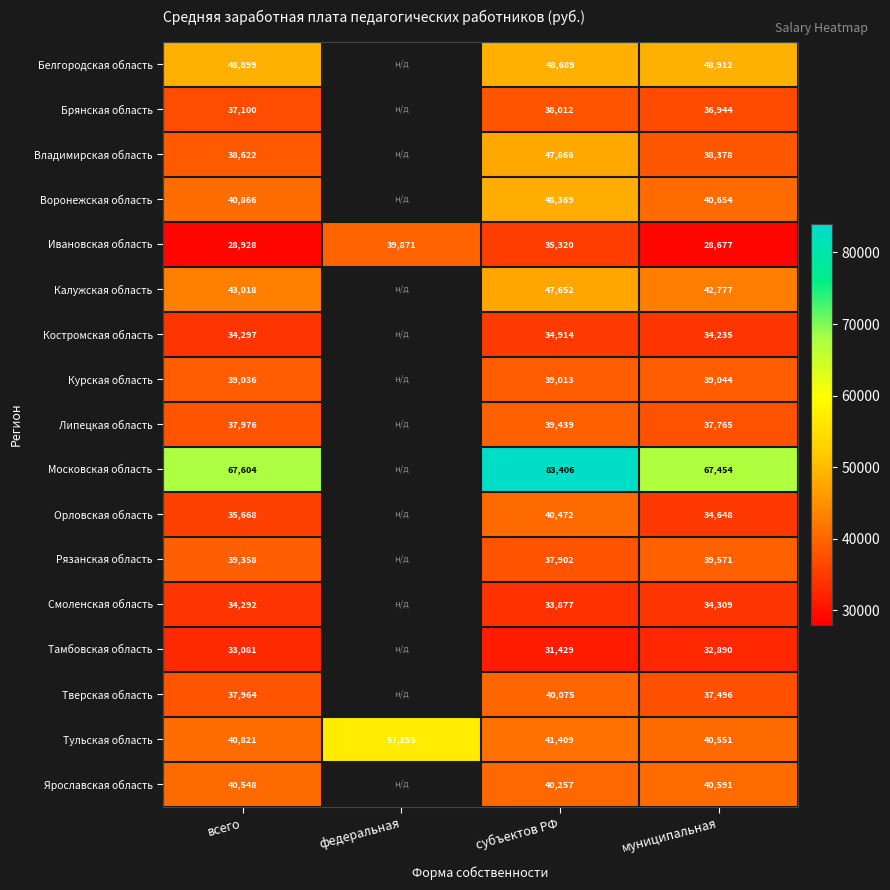

At which label does Ивановская область reach its minimum?

муниципальная